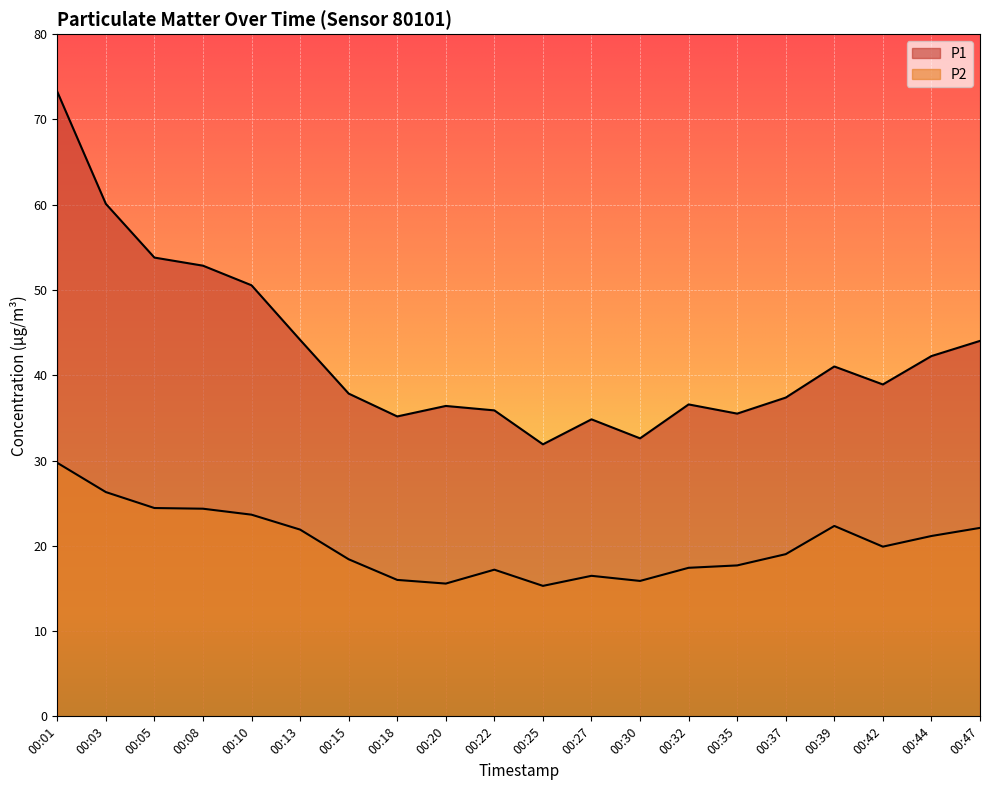

Is it true that P2 equals 29.7 at 00:01?

True